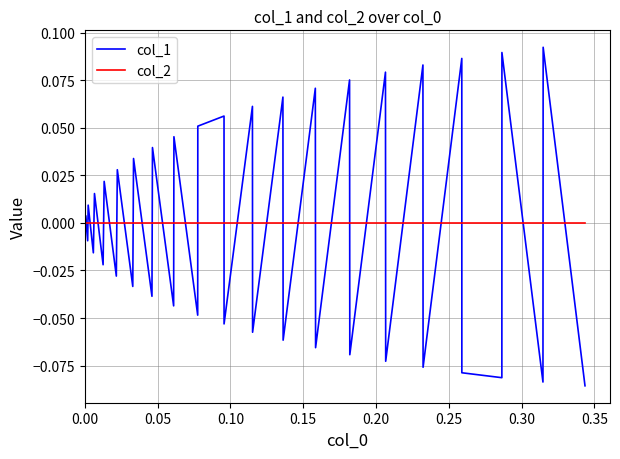

Which series has the largest range (max minus min)?

col_1